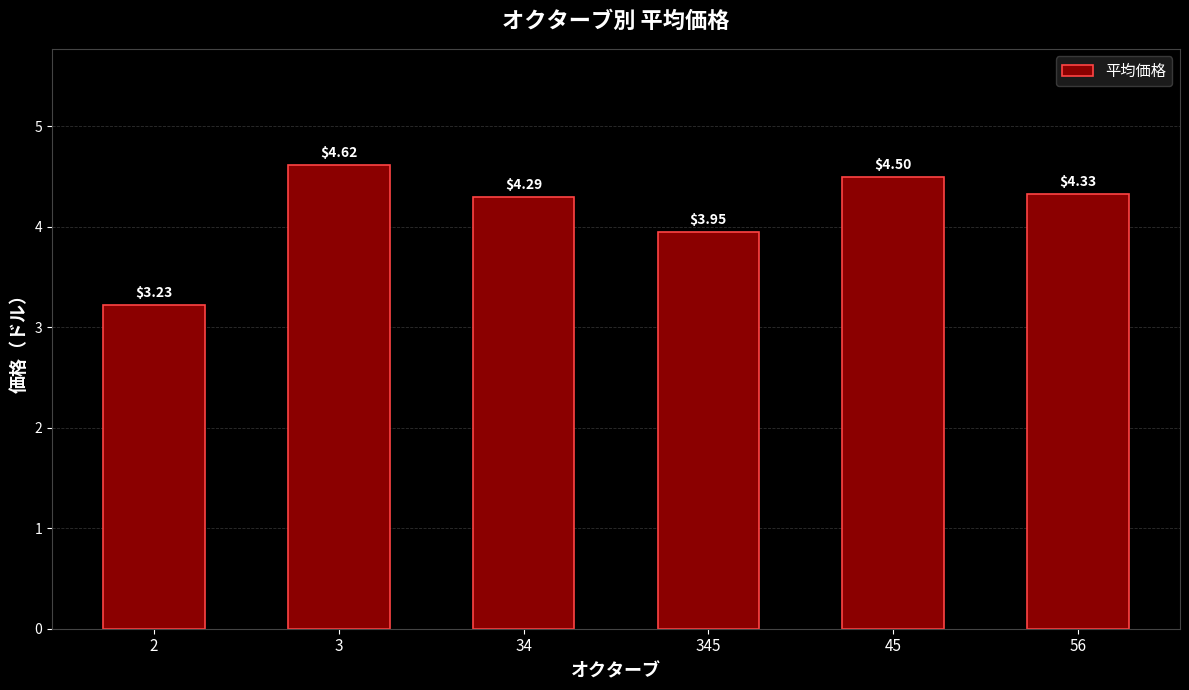

What is the sum of all values?

24.9